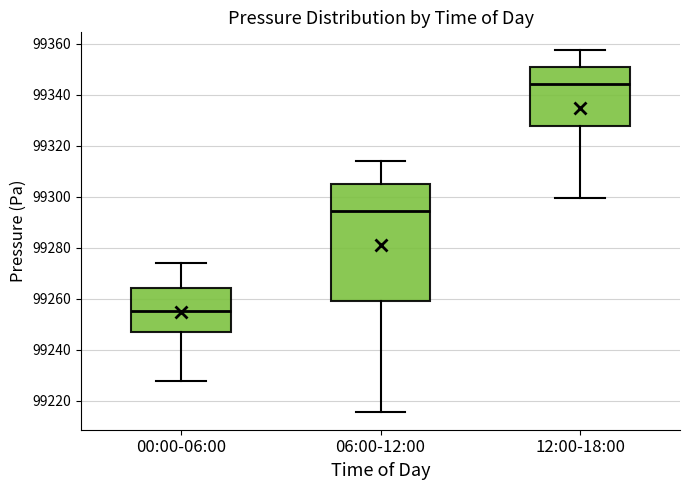

Reading left to right, read every box against the y-axis: the position of its median line, the range the box covers, and the ends of its whiskers. The values are not printed on the chart, so give them approximately, as read against the axis.

00:00-06:00: median 99256, box 99248 to 99264, whiskers 99228 to 99274
06:00-12:00: median 99294, box 99260 to 99304, whiskers 99216 to 99314
12:00-18:00: median 99344, box 99328 to 99352, whiskers 99300 to 99358